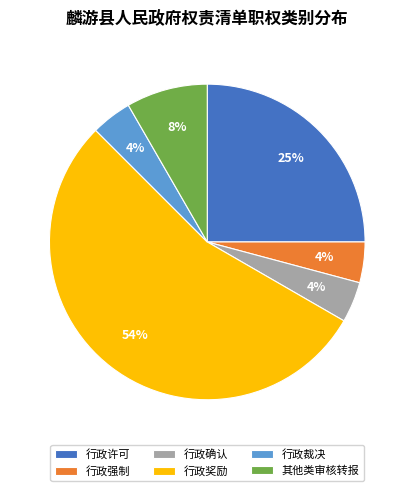

Which category has the biggest portion of the pie?

行政奖励